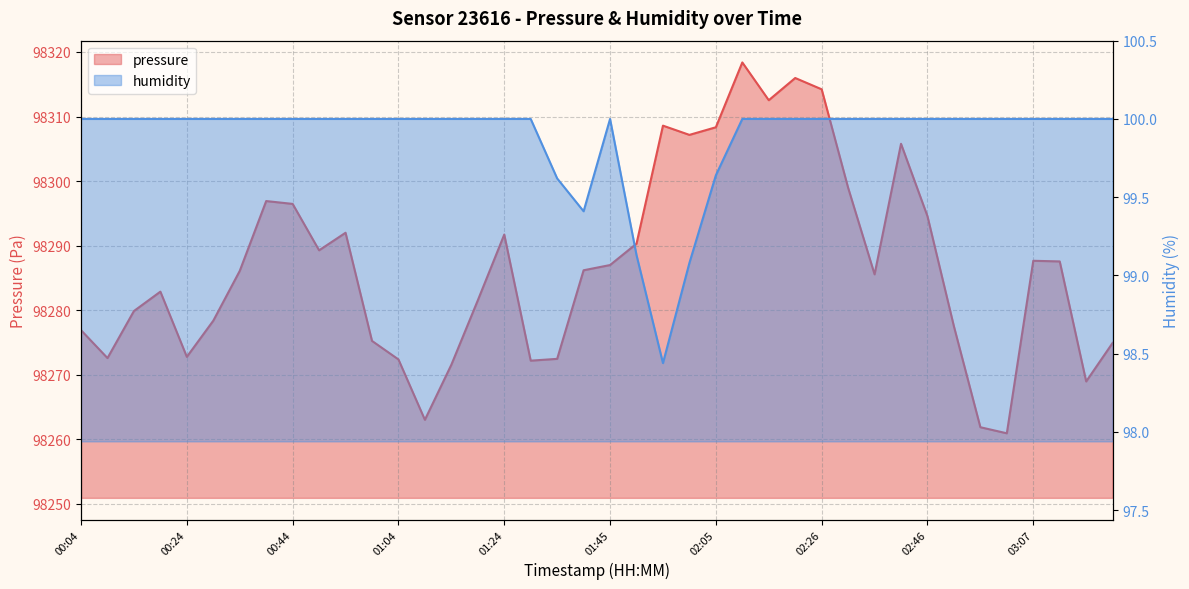

Reading left to right, transcribe all the data shown in this chart.

pressure: 98276.9	98272.6	98279.9	98282.9	98272.8	98278.4	98286.1	98296.9	98296.5	98289.3	98292.0	98275.2	98272.4	98263.0	98271.6	98281.5	98291.7	98272.2	98272.5	98286.2	98287.0	98290.3	98308.6	98307.2	98308.3	98318.4	98312.5	98316.0	98314.2	98299.0	98285.6	98305.8	98294.6	98277.5	98261.9	98260.9	98287.7	98287.6	98269.0	98274.9
humidity: 100.0	100.0	100.0	100.0	100.0	100.0	100.0	100.0	100.0	100.0	100.0	100.0	100.0	100.0	100.0	100.0	100.0	100.0	99.6	99.4	100.0	99.1	98.4	99.1	99.6	100.0	100.0	100.0	100.0	100.0	100.0	100.0	100.0	100.0	100.0	100.0	100.0	100.0	100.0	100.0